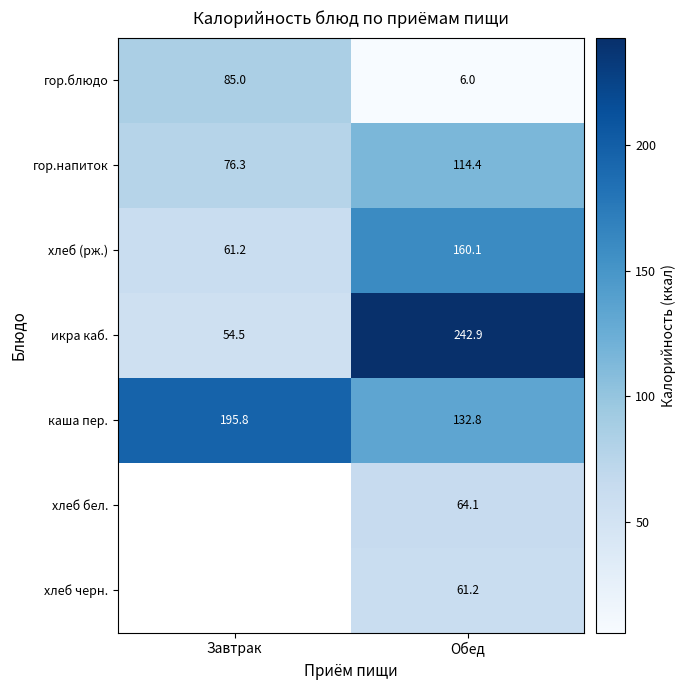

What is the difference between the highest and lowest values at Обед?

236.9